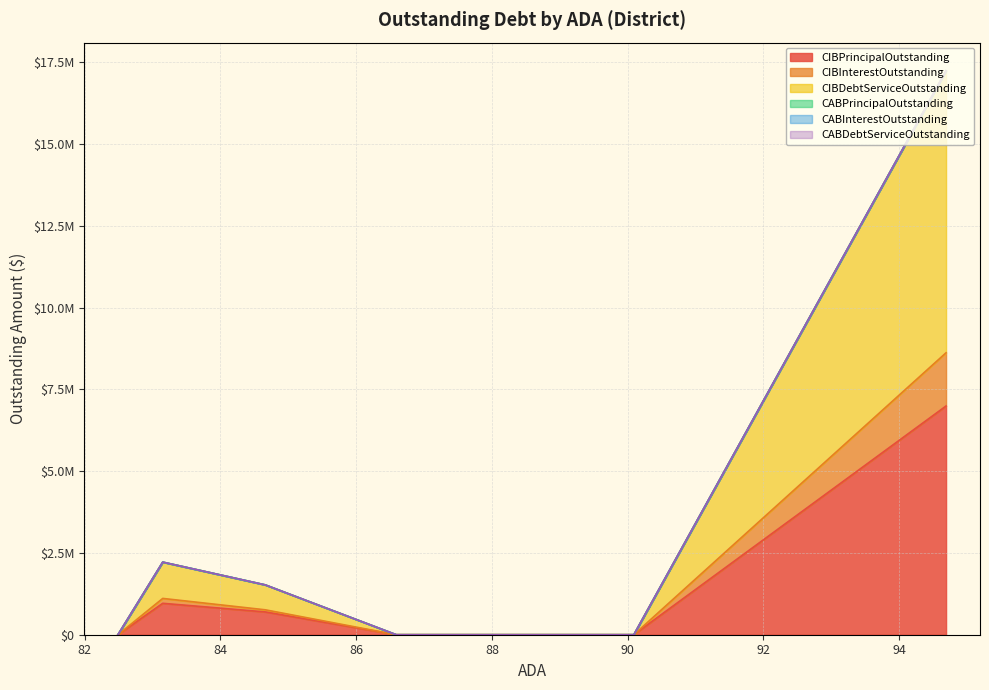

True or false: CIBPrincipalOutstanding and CIBDebtServiceOutstanding intersect in this chart.

False